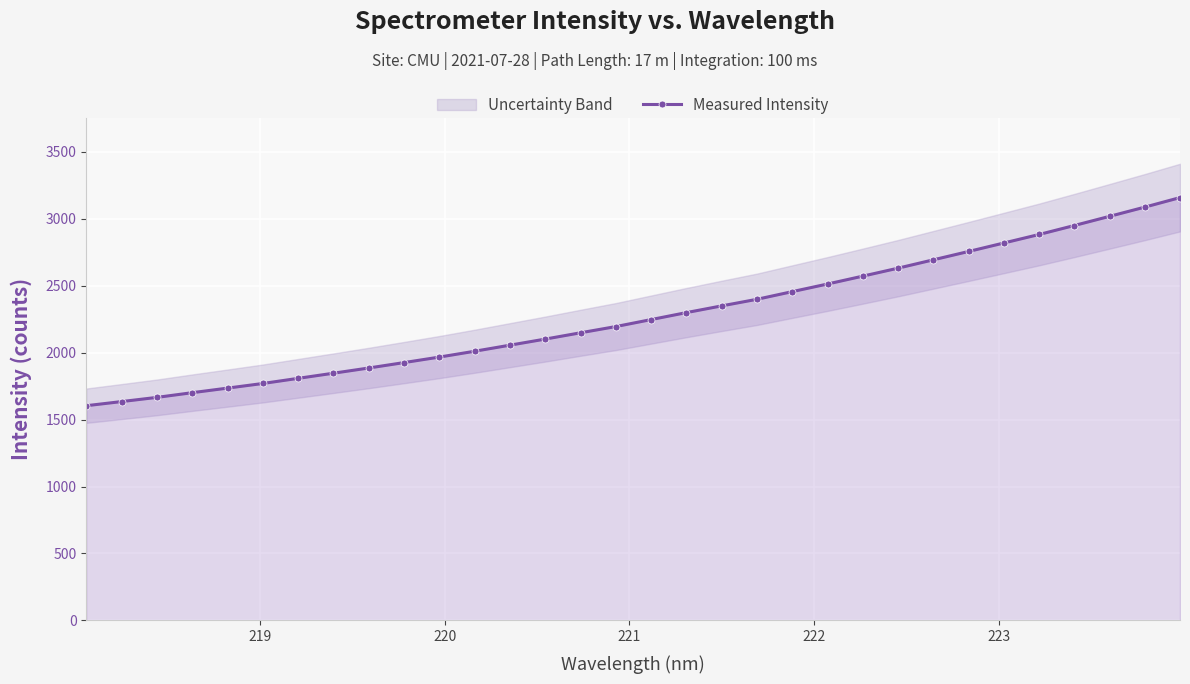

What is the highest value of the Measured Intensity series?

3156.5